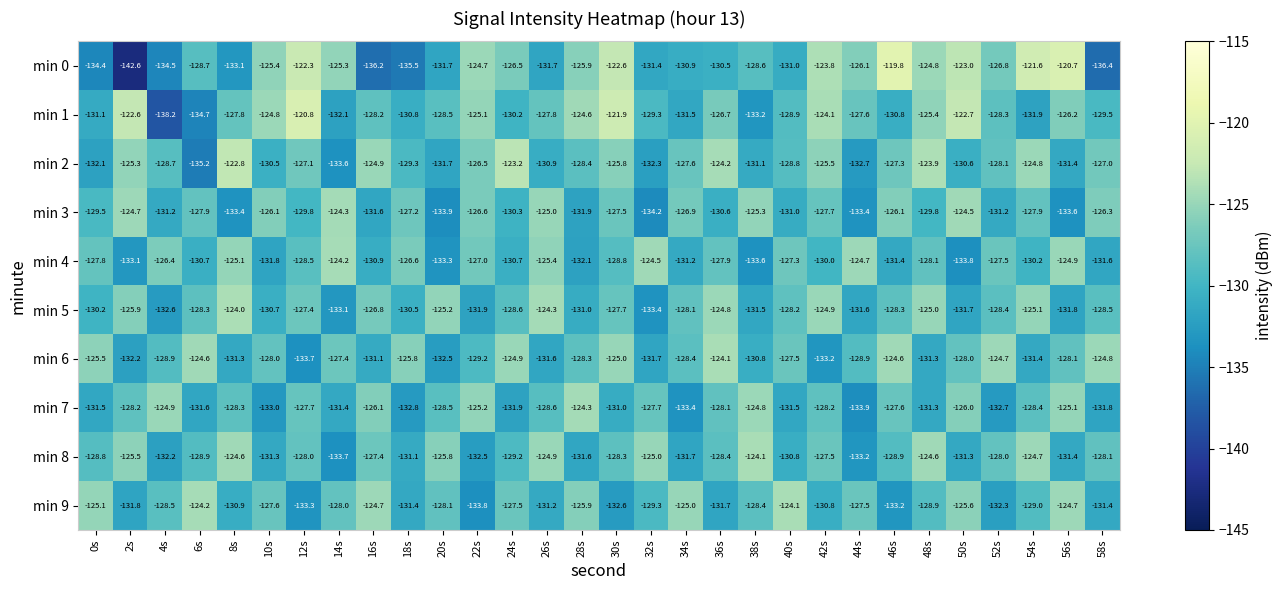

At 34s, list the series in order from largest to smallest.

min 9, min 3, min 2, min 5, min 6, min 0, min 4, min 1, min 8, min 7